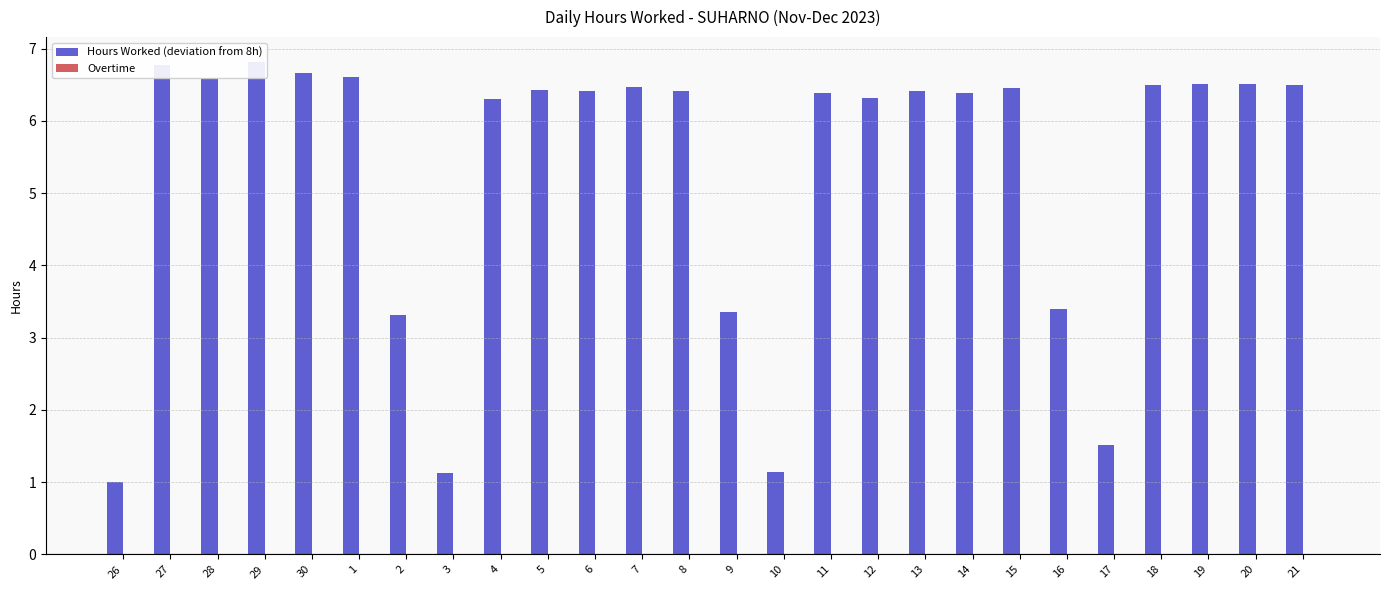

At how many categories does at least one series exceed 3?

22